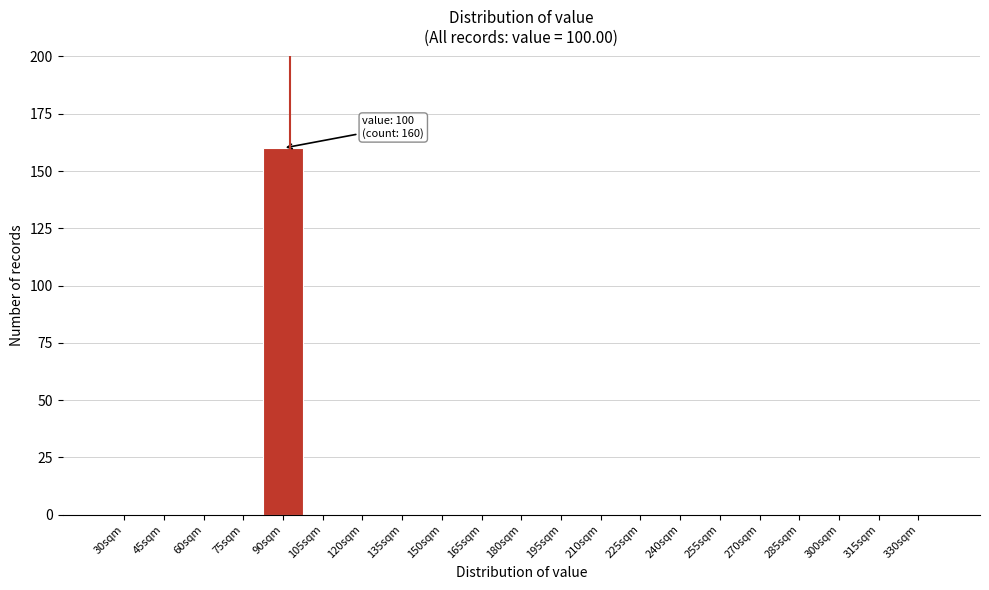

Reading left to right, extract all data points from this chart.

30sqm=0	45sqm=0	60sqm=0	75sqm=0	90sqm=160	105sqm=0	120sqm=0	135sqm=0	150sqm=0	165sqm=0	180sqm=0	195sqm=0	210sqm=0	225sqm=0	240sqm=0	255sqm=0	270sqm=0	285sqm=0	300sqm=0	315sqm=0	330sqm=0